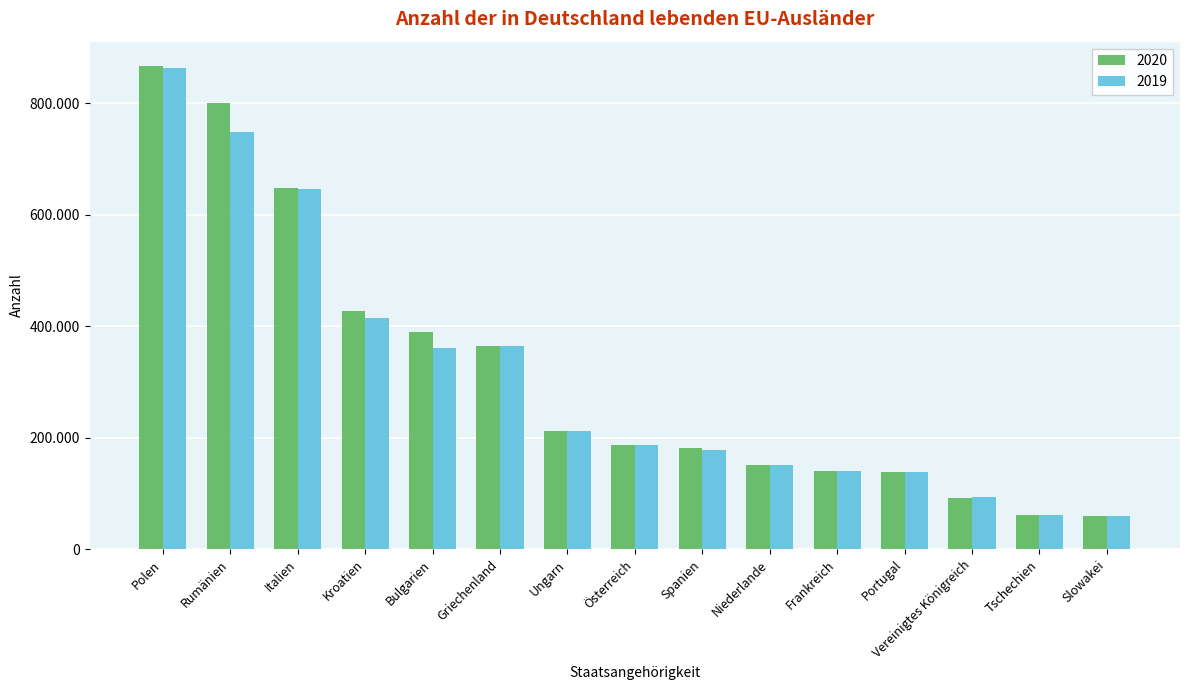

Does the chart contain any negative values?

No